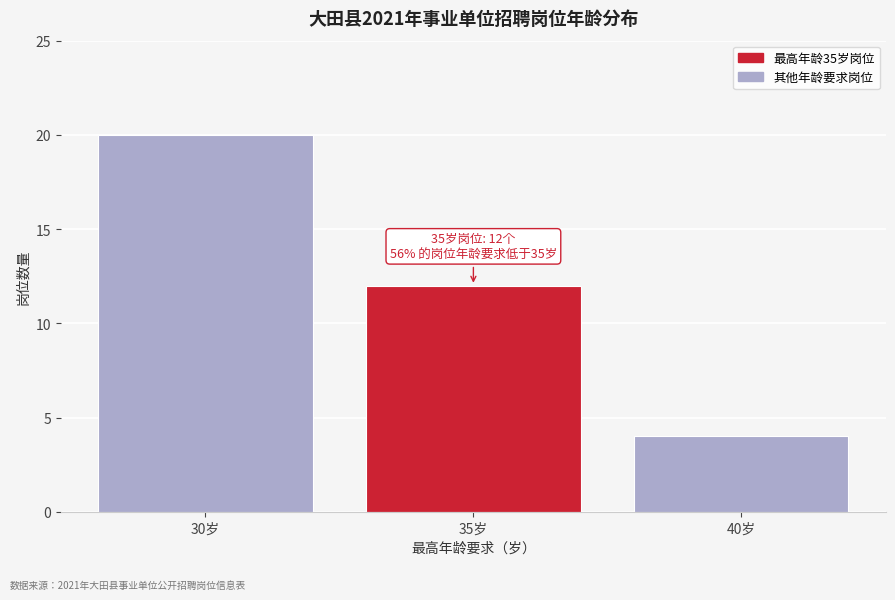

Reading left to right, what are all the values shown in this chart?

30岁=20	35岁=12	40岁=4